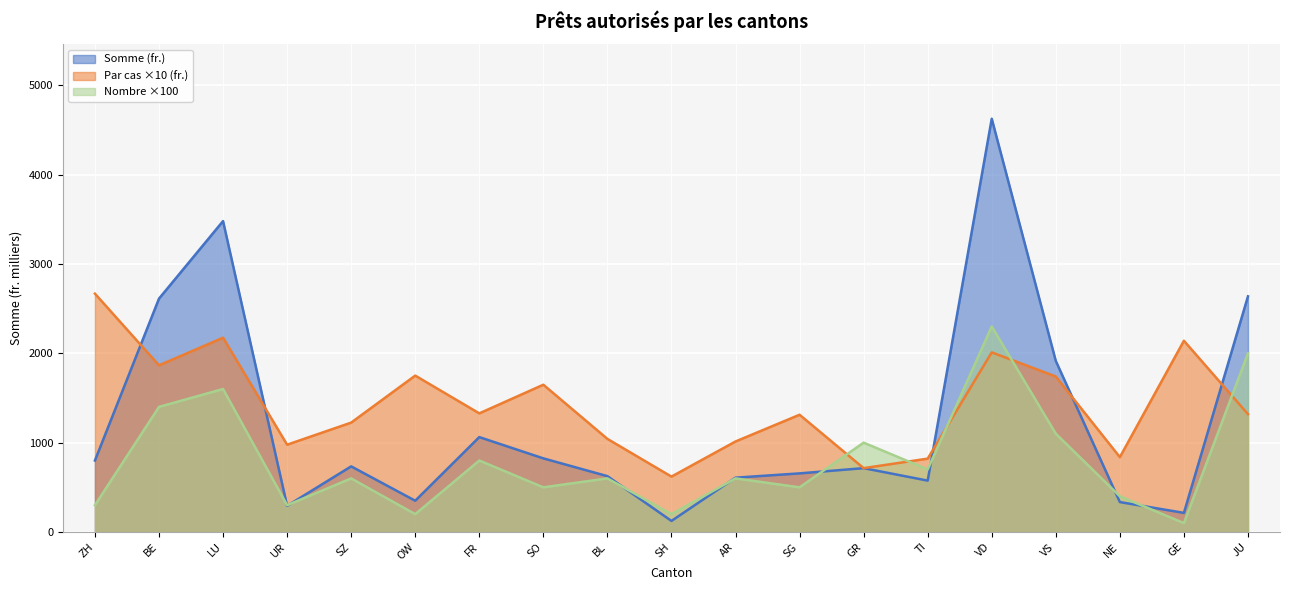

Which category has the lowest value across all series?

GE